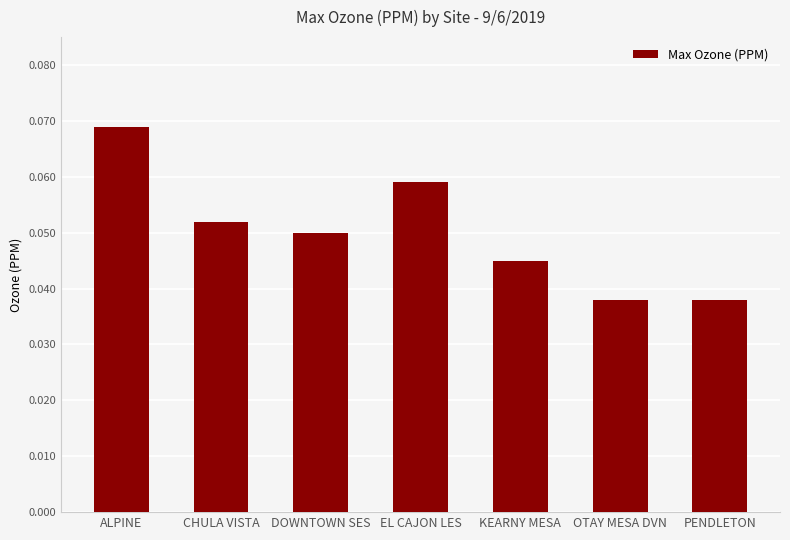

How many values are between 0 and 1?

7